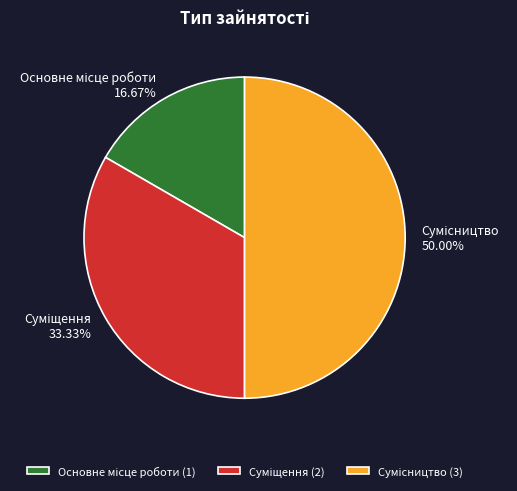

What is the change in value from Основне місце роботи to Суміщення?

+1